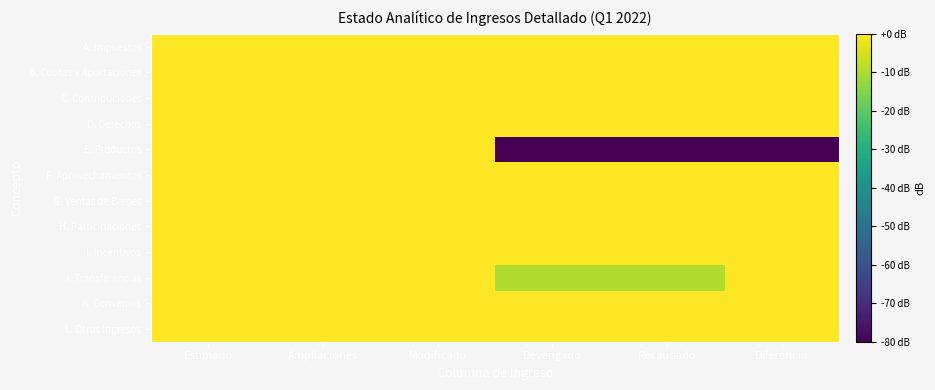

What is the total value across all series at Devengado?

-146.6